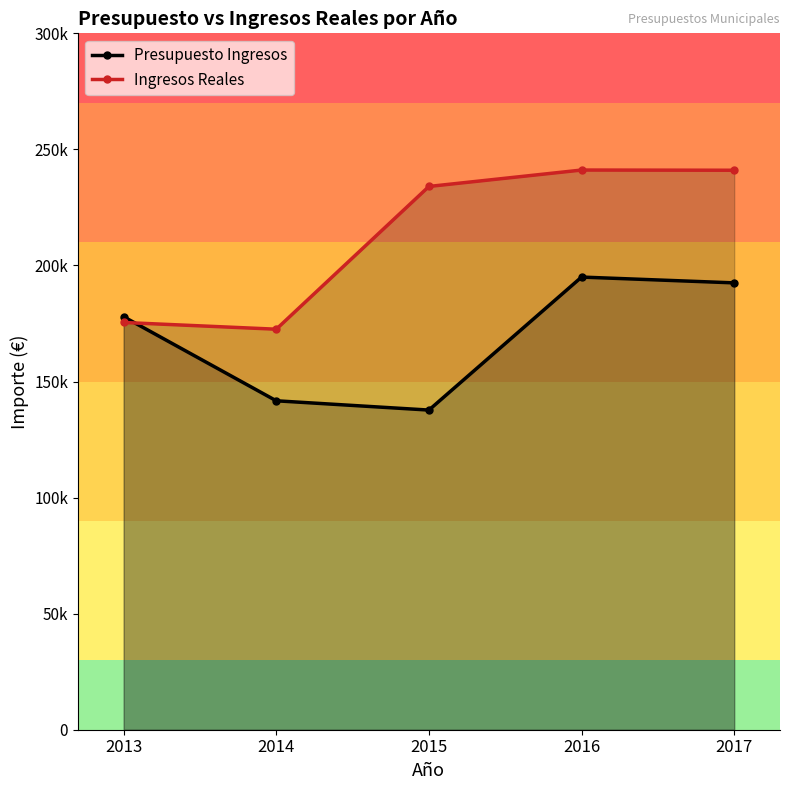

Between 2013 and 2014, which series saw the biggest shift?

Presupuesto Ingresos